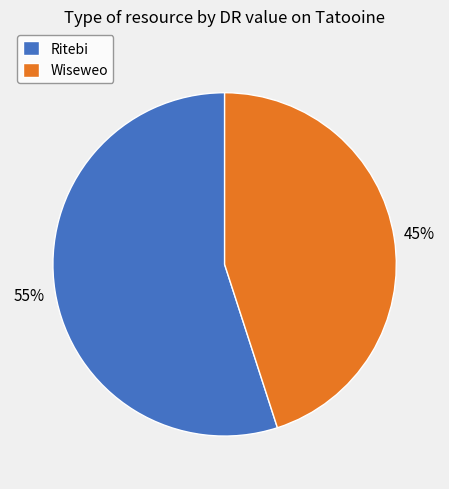

To the nearest percent, what is the difference between the largest and smallest slice percentages?

10%